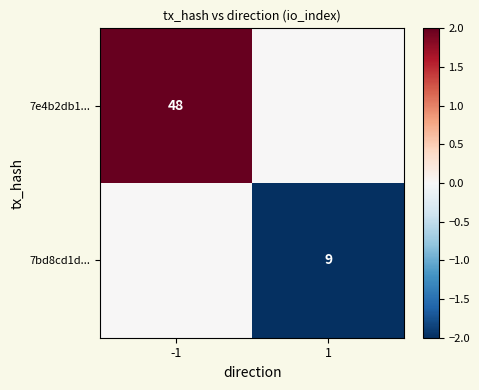

The value of 7bd8cd1d... at 1 is 12. True or false?

False